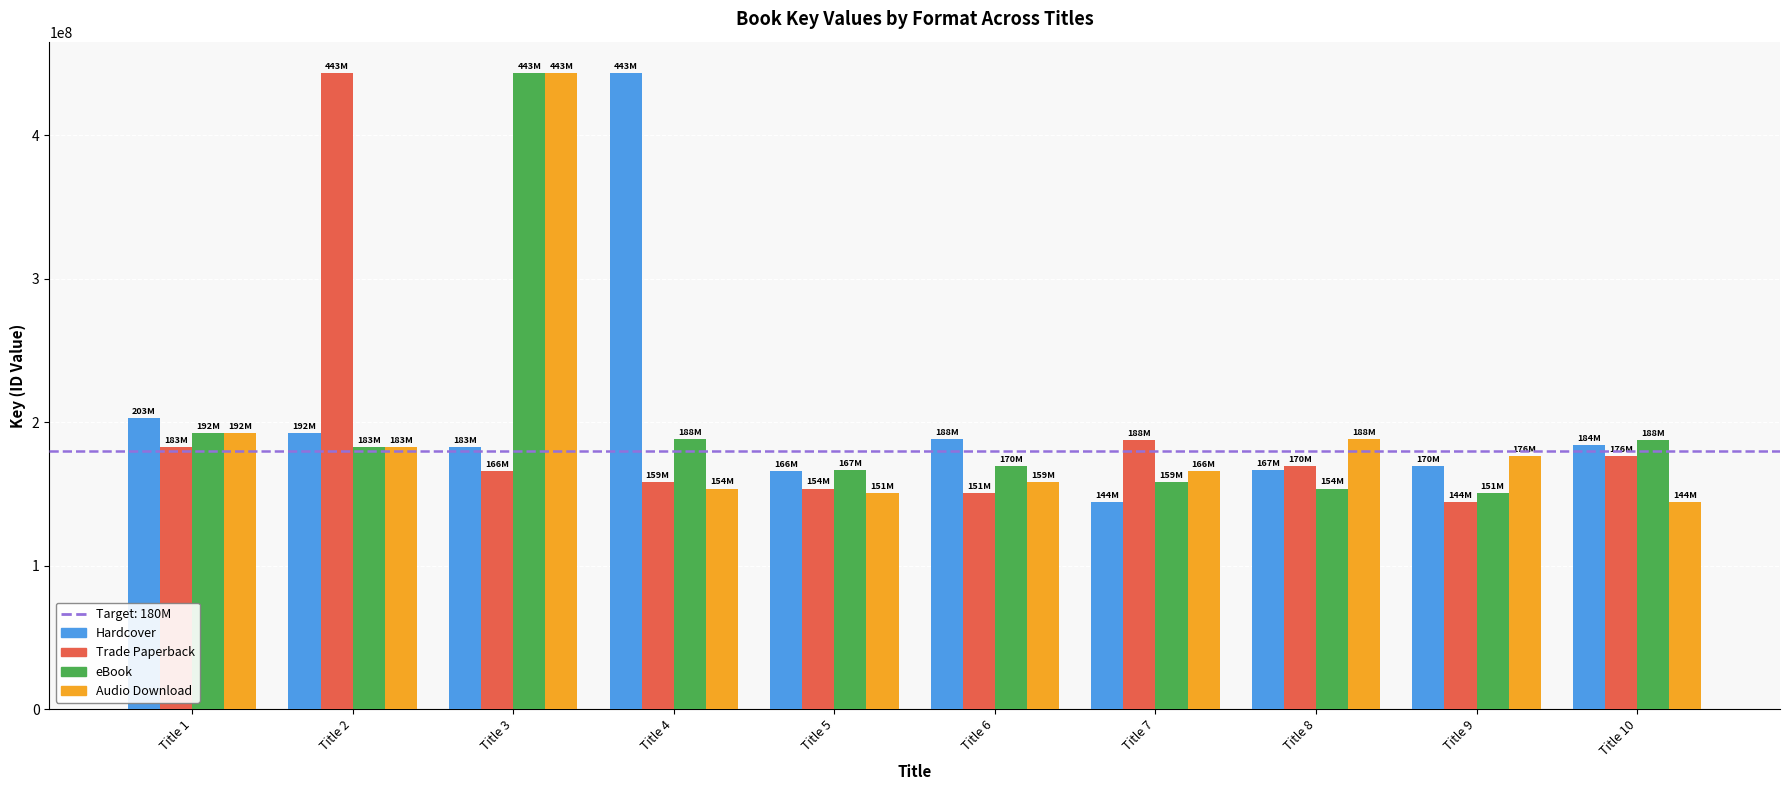

Are the bars grouped side by side (vs. stacked)?

Yes